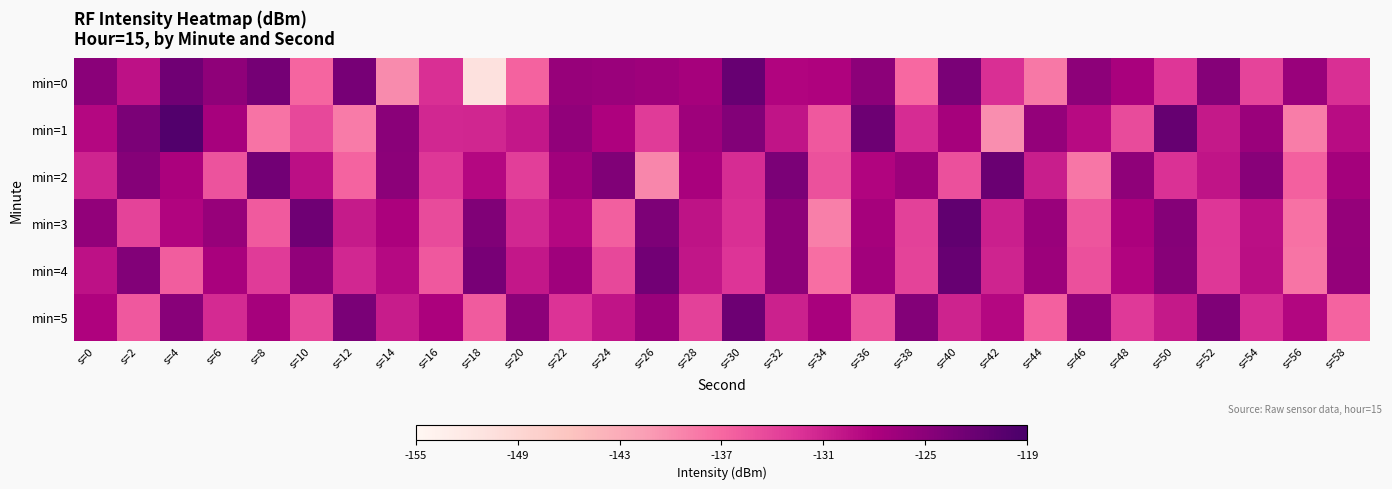

Reading right to left, transcribe all the data shown in this chart.

min=0: s=58=-132.2	s=56=-126.2	s=54=-133.9	s=52=-124.6	s=50=-132.7	s=48=-127.6	s=46=-125.3	s=44=-138.3	s=42=-132.1	s=40=-123.6	s=38=-137.1	s=36=-125.1	s=34=-128.3	s=32=-128.3	s=30=-121.9	s=28=-127.4	s=26=-126.7	s=24=-126.3	s=22=-126.1	s=20=-136.5	s=18=-150.7	s=16=-132.2	s=14=-139.9	s=12=-123.4	s=10=-136.8	s=8=-123.2	s=6=-125.4	s=4=-122.8	s=2=-129.5	s=0=-125.0
min=1: s=58=-129.1	s=56=-138.7	s=54=-126.4	s=52=-130.2	s=50=-121.7	s=48=-134.5	s=46=-128.9	s=44=-125.8	s=42=-140.1	s=40=-127.3	s=38=-131.9	s=36=-122.4	s=34=-135.6	s=32=-129.8	s=30=-124.3	s=28=-126.7	s=26=-133.2	s=24=-128.1	s=22=-125.5	s=20=-130.0	s=18=-131.3	s=16=-131.5	s=14=-124.9	s=12=-138.7	s=10=-134.3	s=8=-137.9	s=6=-127.5	s=4=-120.0	s=2=-123.8	s=0=-128.6
min=2: s=58=-127.2	s=56=-136.4	s=54=-124.8	s=52=-129.7	s=50=-132.3	s=48=-125.4	s=46=-138.2	s=44=-130.6	s=42=-122.1	s=40=-134.9	s=38=-126.5	s=36=-128.3	s=34=-135.1	s=32=-123.7	s=30=-131.8	s=28=-127.6	s=26=-139.5	s=24=-124.2	s=22=-126.9	s=20=-133.4	s=18=-128.6	s=16=-132.8	s=14=-125.1	s=12=-136.7	s=10=-129.4	s=8=-122.9	s=6=-135.3	s=4=-127.8	s=2=-124.5	s=0=-131.2
min=3: s=58=-125.9	s=56=-137.8	s=54=-129.3	s=52=-132.7	s=50=-124.6	s=48=-128.0	s=46=-135.4	s=44=-126.2	s=42=-130.8	s=40=-121.3	s=38=-133.7	s=36=-127.4	s=34=-138.9	s=32=-125.3	s=30=-132.1	s=28=-129.6	s=26=-123.8	s=24=-136.2	s=22=-128.7	s=20=-131.5	s=18=-124.1	s=16=-134.6	s=14=-127.9	s=12=-130.3	s=10=-122.6	s=8=-135.8	s=6=-126.1	s=4=-128.4	s=2=-133.9	s=0=-125.7
min=4: s=58=-125.8	s=56=-138.1	s=54=-129.2	s=52=-132.9	s=50=-124.7	s=48=-128.4	s=46=-135.0	s=44=-126.5	s=42=-131.2	s=40=-121.9	s=38=-133.8	s=36=-127.1	s=34=-137.5	s=32=-125.2	s=30=-132.6	s=28=-129.9	s=26=-122.8	s=24=-134.3	s=22=-126.8	s=20=-130.1	s=18=-123.4	s=16=-135.7	s=14=-128.8	s=12=-131.4	s=10=-125.6	s=8=-133.2	s=6=-127.7	s=4=-136.1	s=2=-124.3	s=0=-129.5
min=5: s=58=-136.7	s=56=-128.5	s=54=-131.8	s=52=-124.0	s=50=-130.2	s=48=-133.0	s=46=-125.5	s=44=-136.3	s=42=-128.7	s=40=-131.0	s=38=-124.4	s=36=-135.2	s=34=-127.6	s=32=-130.9	s=30=-122.5	s=28=-133.7	s=26=-126.3	s=24=-129.8	s=22=-132.5	s=20=-125.1	s=18=-135.9	s=16=-128.0	s=14=-130.4	s=12=-123.6	s=10=-134.1	s=8=-127.3	s=6=-131.7	s=4=-124.9	s=2=-135.6	s=0=-128.2